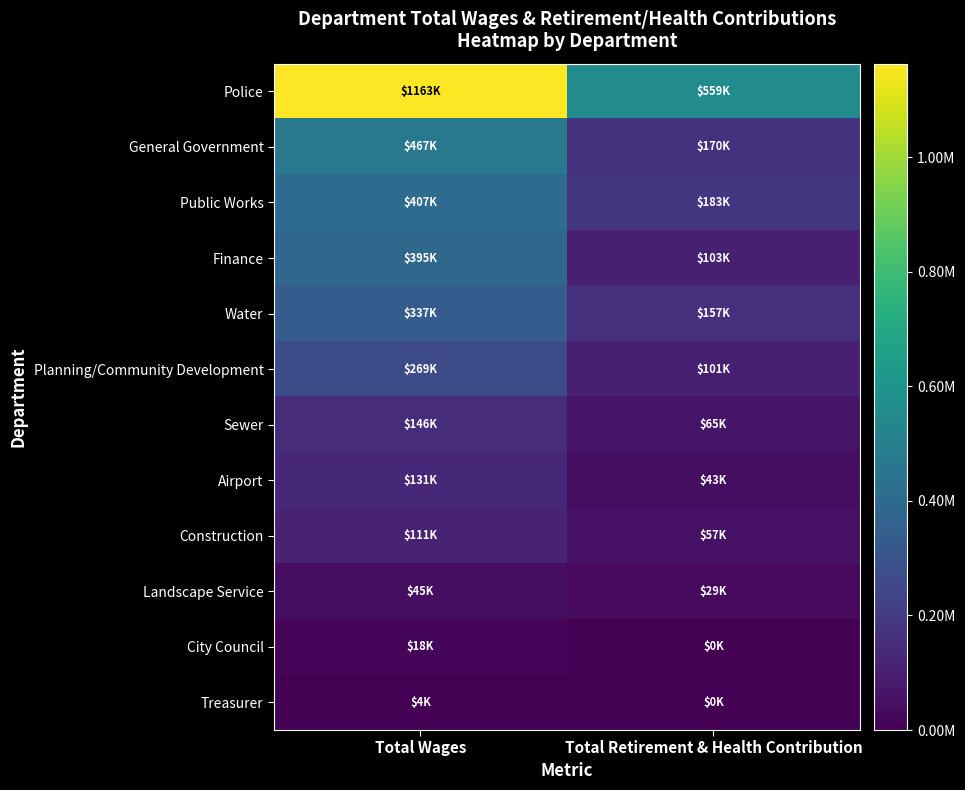

What is the difference between the highest and lowest values at Total Retirement & Health Contribution?

558935